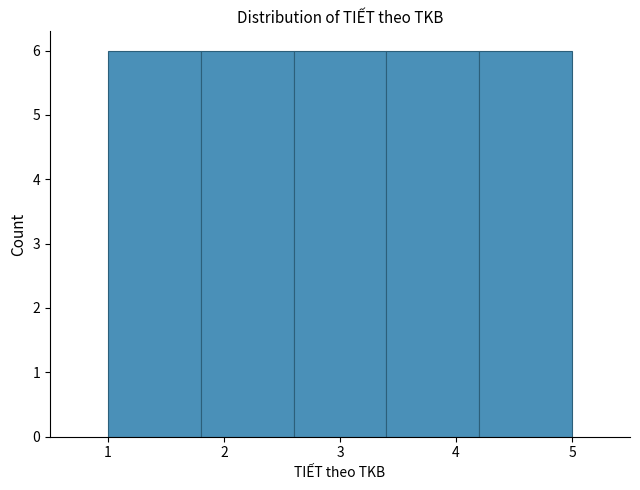

Reading left to right, transcribe this chart: for each bar, give the range it covers on the x-axis and its height. The values are not printed on the chart, so give them approximately, as read against the axis.

1.0 to 1.8: 6
1.8 to 2.6: 6
2.6 to 3.4: 6
3.4 to 4.2: 6
4.2 to 5.0: 6